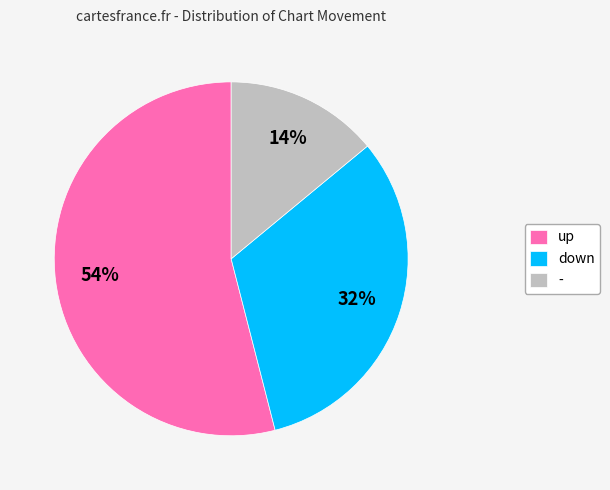

Does up represent more than half of the total?

Yes